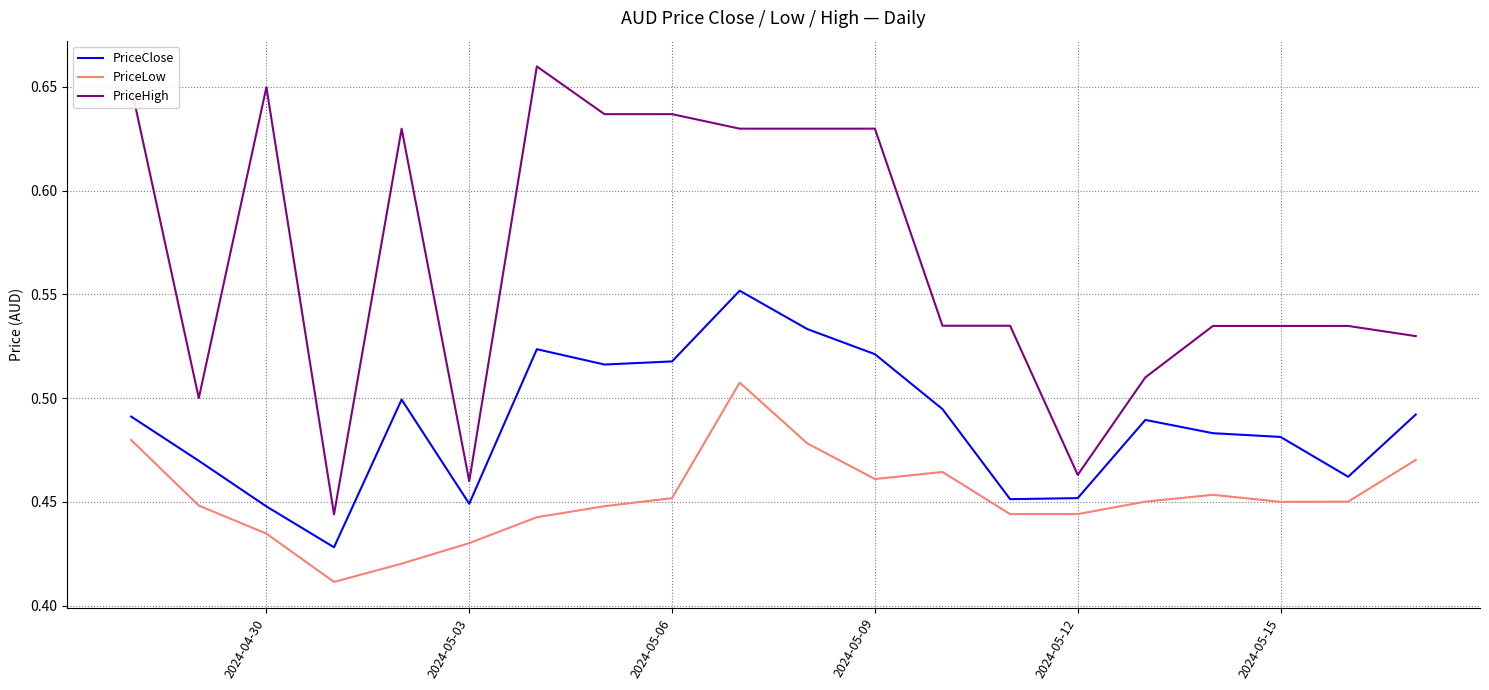

Count the PriceHigh values in the range 0 to 1.

20